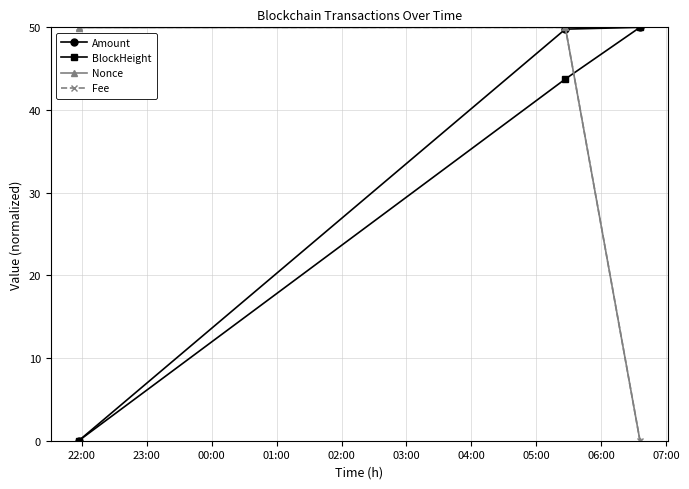

What is the value of the Nonce point at the 1st from the left?

50.0